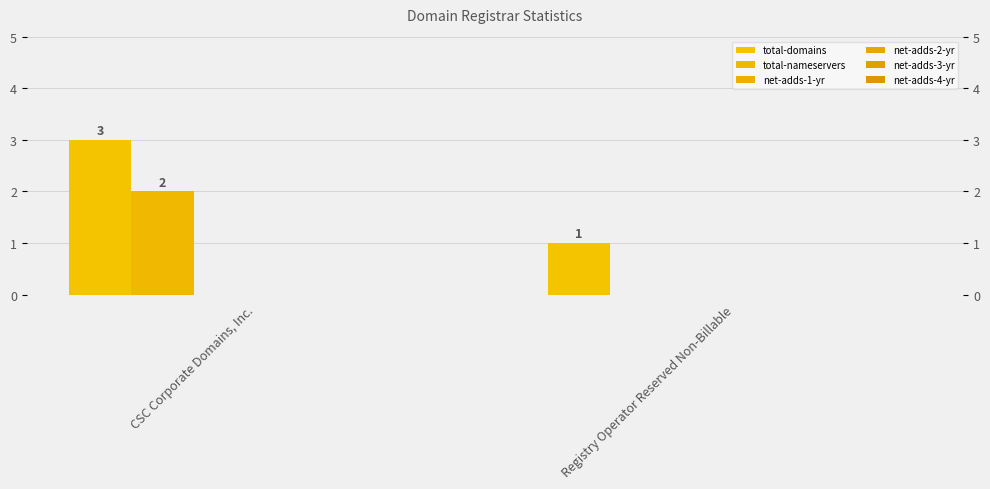

What is the difference between the maximum and minimum values in the total-nameservers series?

2